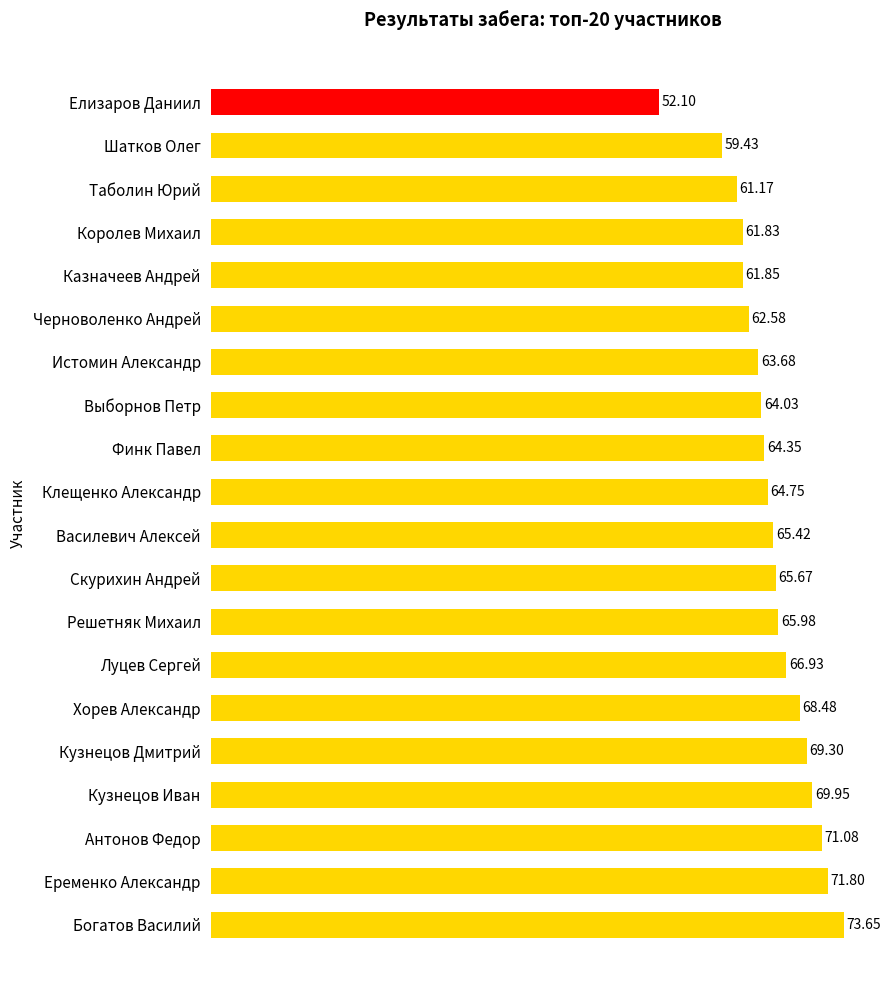

How many values are below 65?

10